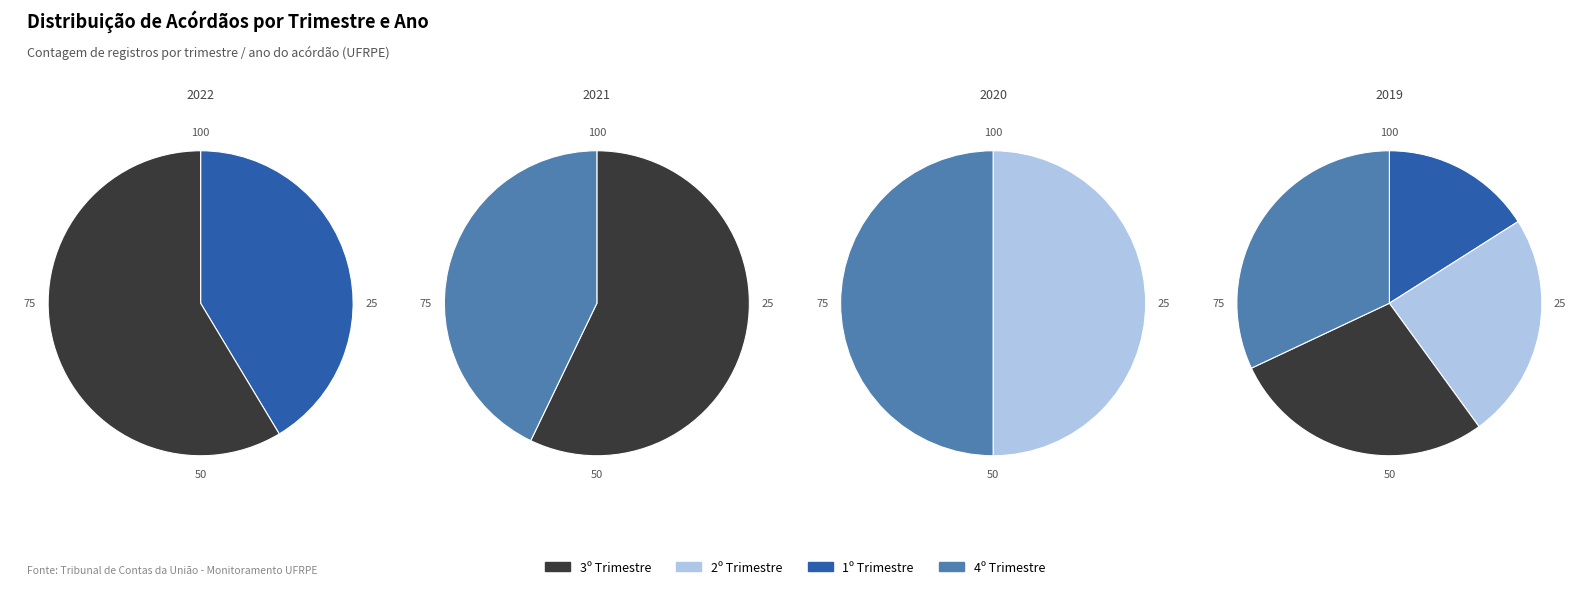

True or false: 3º accounts for 55% of the total.

False